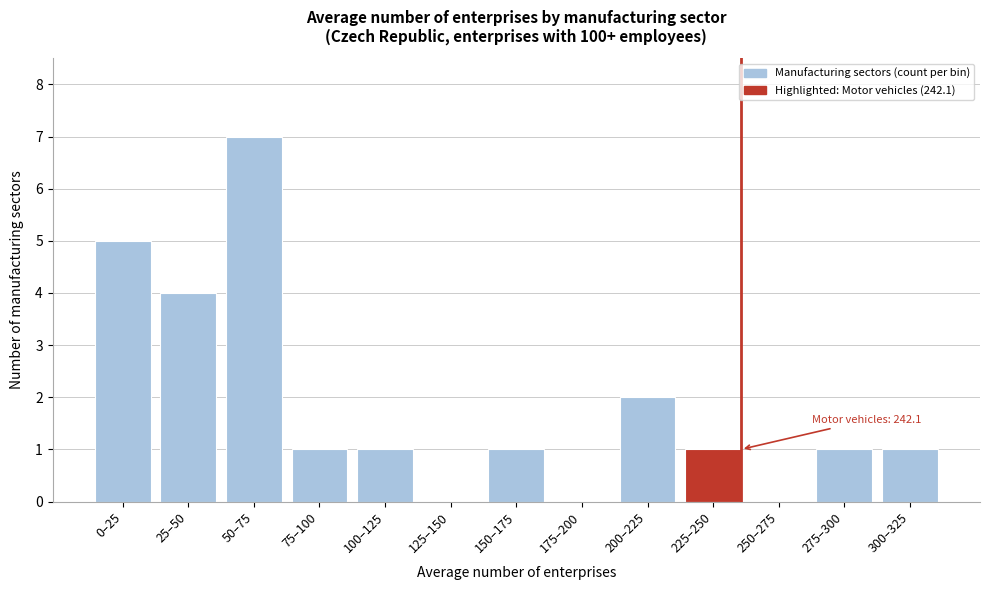

Reading left to right, transcribe all the data shown in this chart.

0–25=5	25–50=4	50–75=7	75–100=1	100–125=1	125–150=0	150–175=1	175–200=0	200–225=2	225–250=1	250–275=0	275–300=1	300–325=1